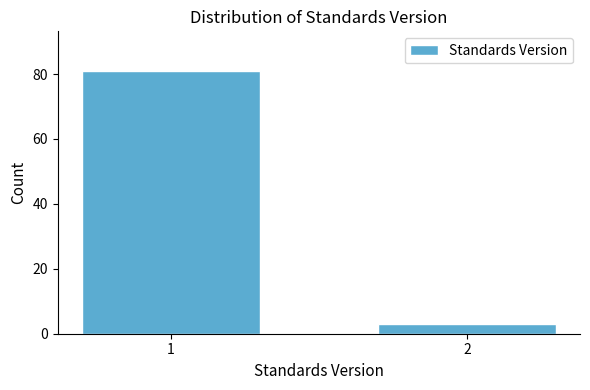

Reading left to right, what are all the values shown in this chart?

81	3